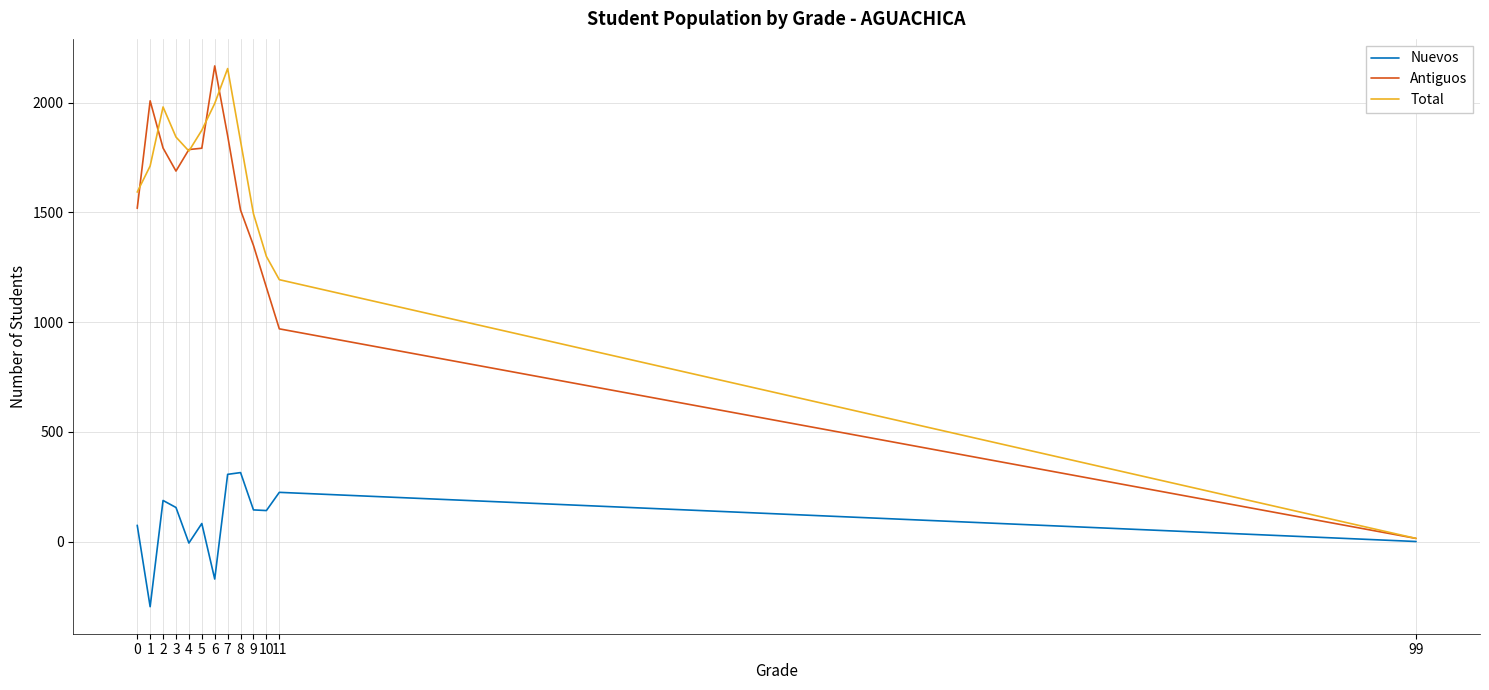

Is the value of Total at 0 greater than the value of Nuevos at 4?

Yes